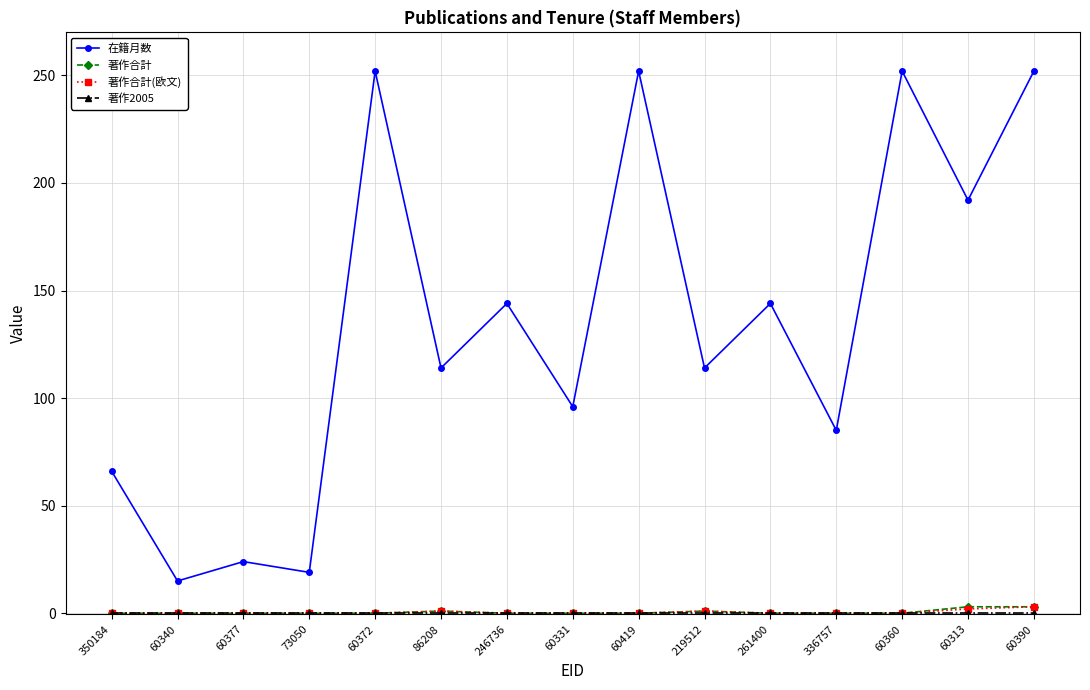

The value of 在籍月数 at 336757 is 85. True or false?

True